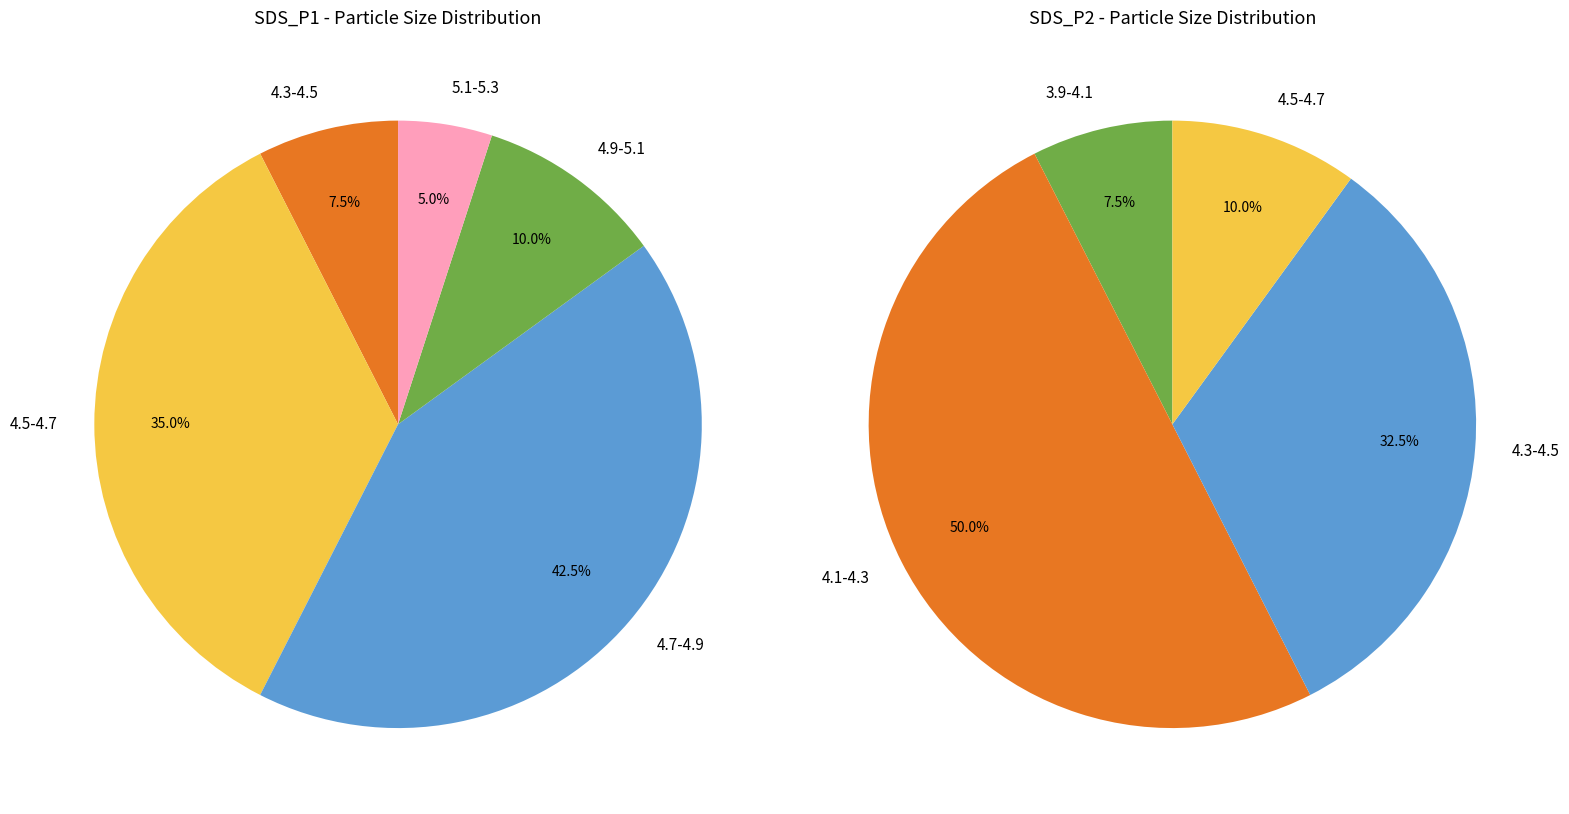

Is there any slice that represents more than half of the pie?

No